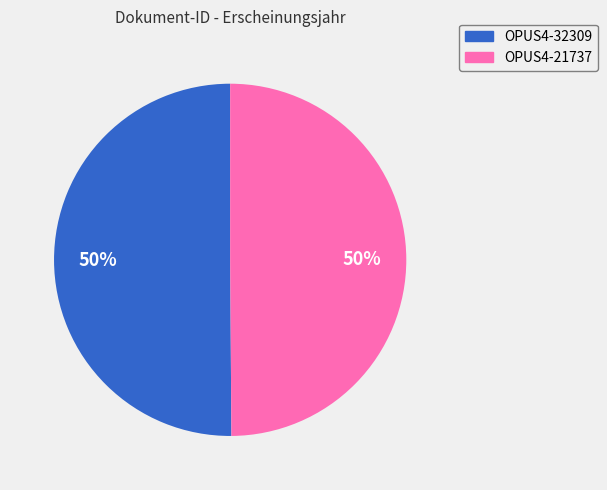

To the nearest percent, what percentage of the pie is OPUS4-21737?

50%